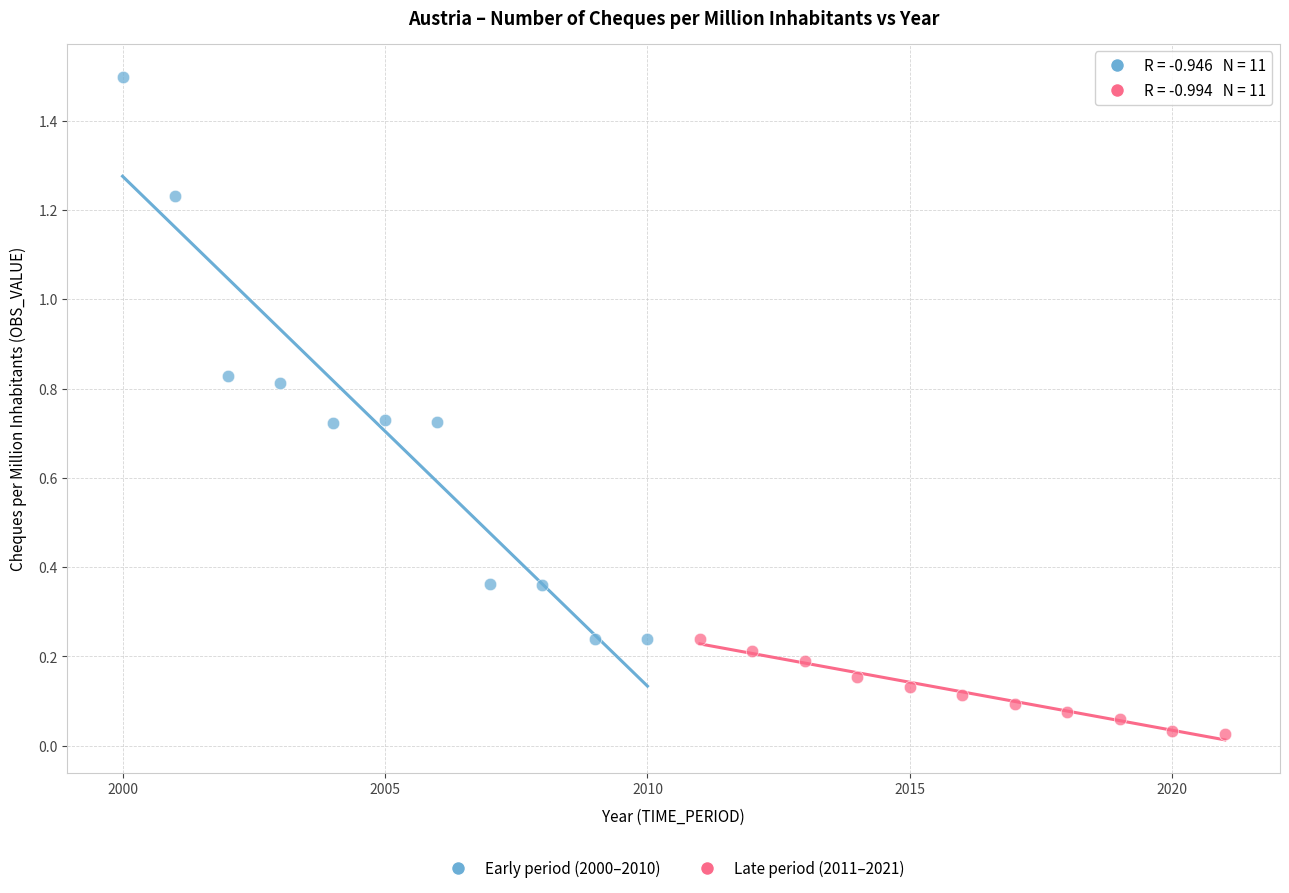

Which series has the widest spread of Y values?

Early period (2000–2010)